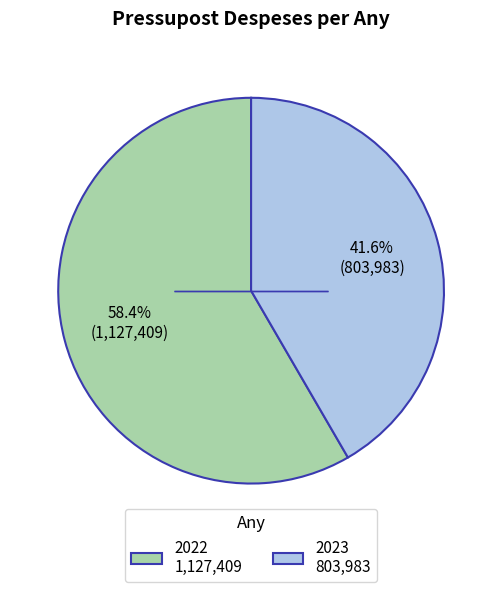

To the nearest percent, what is the difference between the 2023 and 2022 slice percentages?

17%